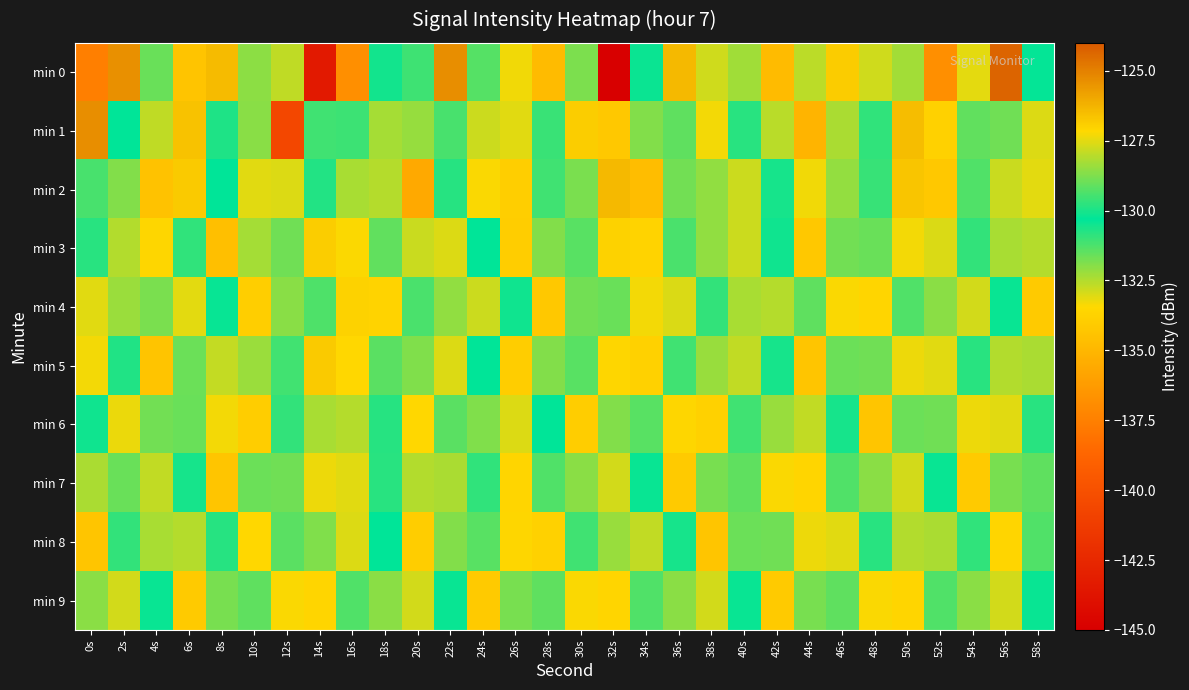

Reading left to right, what are all the values shown in this chart?

min 0: 0s=-137.5	2s=-125.4	4s=-131.6	6s=-134.4	8s=-126.5	10s=-128.6	12s=-132.7	14s=-143.4	16s=-136.8	18s=-130.5	20s=-131.1	22s=-125.3	24s=-131.3	26s=-133.3	28s=-134.8	30s=-128.8	32s=-145.1	34s=-130.2	36s=-126.4	38s=-127.7	40s=-128.3	42s=-134.8	44s=-128.0	46s=-126.9	48s=-127.8	50s=-132.3	52s=-136.8	54s=-133.1	56s=-124.3	58s=-130.3
min 1: 0s=-125.3	2s=-130.3	4s=-132.7	6s=-126.6	8s=-129.9	10s=-128.6	12s=-140.6	14s=-129.5	16s=-129.5	18s=-132.3	20s=-128.4	22s=-131.2	24s=-127.8	26s=-133.1	28s=-129.6	30s=-126.9	32s=-134.2	34s=-128.7	36s=-131.5	38s=-127.3	40s=-129.8	42s=-132.6	44s=-135.1	46s=-128.2	48s=-130.9	50s=-126.5	52s=-133.8	54s=-129.1	56s=-131.7	58s=-127.6
min 2: 0s=-131.2	2s=-128.7	4s=-134.5	6s=-126.8	8s=-130.3	10s=-133.1	12s=-127.6	14s=-129.9	16s=-132.4	18s=-128.1	20s=-135.6	22s=-130.8	24s=-127.2	26s=-133.9	28s=-129.5	30s=-131.8	32s=-126.4	34s=-134.7	36s=-128.9	38s=-132.1	40s=-127.8	42s=-130.6	44s=-133.3	46s=-128.5	48s=-131.0	50s=-126.7	52s=-134.2	54s=-129.3	56s=-132.8	58s=-127.5
min 3: 0s=-129.8	2s=-132.5	4s=-127.1	6s=-130.9	8s=-134.6	10s=-128.3	12s=-131.7	14s=-126.9	16s=-133.4	18s=-129.1	20s=-132.8	22s=-127.6	24s=-130.3	26s=-134.0	28s=-128.7	30s=-131.4	32s=-127.0	34s=-133.7	36s=-129.4	38s=-132.1	40s=-127.8	42s=-130.5	44s=-134.2	46s=-128.9	48s=-131.6	50s=-127.3	52s=-133.0	54s=-129.7	56s=-132.4	58s=-128.1
min 4: 0s=-133.1	2s=-128.4	4s=-131.8	6s=-127.5	8s=-130.2	10s=-133.9	12s=-128.6	14s=-131.3	16s=-127.0	18s=-133.7	20s=-129.4	22s=-132.1	24s=-127.8	26s=-130.5	28s=-134.2	30s=-128.9	32s=-131.6	34s=-127.3	36s=-133.0	38s=-129.7	40s=-132.4	42s=-128.1	44s=-131.5	46s=-127.2	48s=-133.6	50s=-129.3	52s=-132.0	54s=-127.7	56s=-130.4	58s=-134.1
min 5: 0s=-127.3	2s=-130.7	4s=-134.4	6s=-129.0	8s=-132.7	10s=-128.4	12s=-131.1	14s=-126.8	16s=-133.5	18s=-129.2	20s=-131.9	22s=-127.6	24s=-130.3	26s=-134.0	28s=-128.7	30s=-131.4	32s=-127.1	34s=-133.8	36s=-129.5	38s=-132.2	40s=-127.9	42s=-130.6	44s=-134.3	46s=-129.0	48s=-131.7	50s=-127.4	52s=-133.1	54s=-129.8	56s=-132.5	58s=-128.2
min 6: 0s=-130.5	2s=-133.2	4s=-128.9	6s=-131.6	8s=-127.3	10s=-134.0	12s=-129.7	14s=-132.4	16s=-128.1	18s=-130.8	20s=-133.5	22s=-129.2	24s=-131.9	26s=-127.6	28s=-130.3	30s=-134.0	32s=-128.7	34s=-131.4	36s=-127.1	38s=-133.8	40s=-129.5	42s=-132.2	44s=-127.9	46s=-130.6	48s=-134.3	50s=-129.0	52s=-131.7	54s=-127.4	56s=-133.1	58s=-129.8
min 7: 0s=-128.2	2s=-131.6	4s=-127.9	6s=-130.6	8s=-134.3	10s=-129.0	12s=-131.7	14s=-127.4	16s=-133.1	18s=-129.8	20s=-132.5	22s=-128.2	24s=-130.9	26s=-133.6	28s=-129.3	30s=-132.0	32s=-127.7	34s=-130.4	36s=-134.1	38s=-128.8	40s=-131.5	42s=-127.2	44s=-133.6	46s=-129.3	48s=-132.0	50s=-127.7	52s=-130.4	54s=-134.1	56s=-128.8	58s=-131.5
min 8: 0s=-134.3	2s=-129.7	4s=-132.4	6s=-128.1	8s=-130.8	10s=-133.5	12s=-129.2	14s=-131.9	16s=-127.6	18s=-130.3	20s=-134.0	22s=-128.7	24s=-131.4	26s=-127.1	28s=-133.8	30s=-129.5	32s=-132.2	34s=-127.9	36s=-130.6	38s=-134.3	40s=-129.0	42s=-131.7	44s=-127.4	46s=-133.1	48s=-129.8	50s=-132.5	52s=-128.2	54s=-130.9	56s=-133.6	58s=-129.3
min 9: 0s=-132.0	2s=-127.7	4s=-130.4	6s=-134.1	8s=-128.8	10s=-131.5	12s=-127.2	14s=-133.6	16s=-129.3	18s=-132.0	20s=-127.7	22s=-130.4	24s=-134.1	26s=-128.8	28s=-131.5	30s=-127.2	32s=-133.6	34s=-129.3	36s=-132.0	38s=-127.7	40s=-130.4	42s=-134.1	44s=-128.8	46s=-131.5	48s=-127.2	50s=-133.6	52s=-129.3	54s=-132.0	56s=-127.7	58s=-130.4